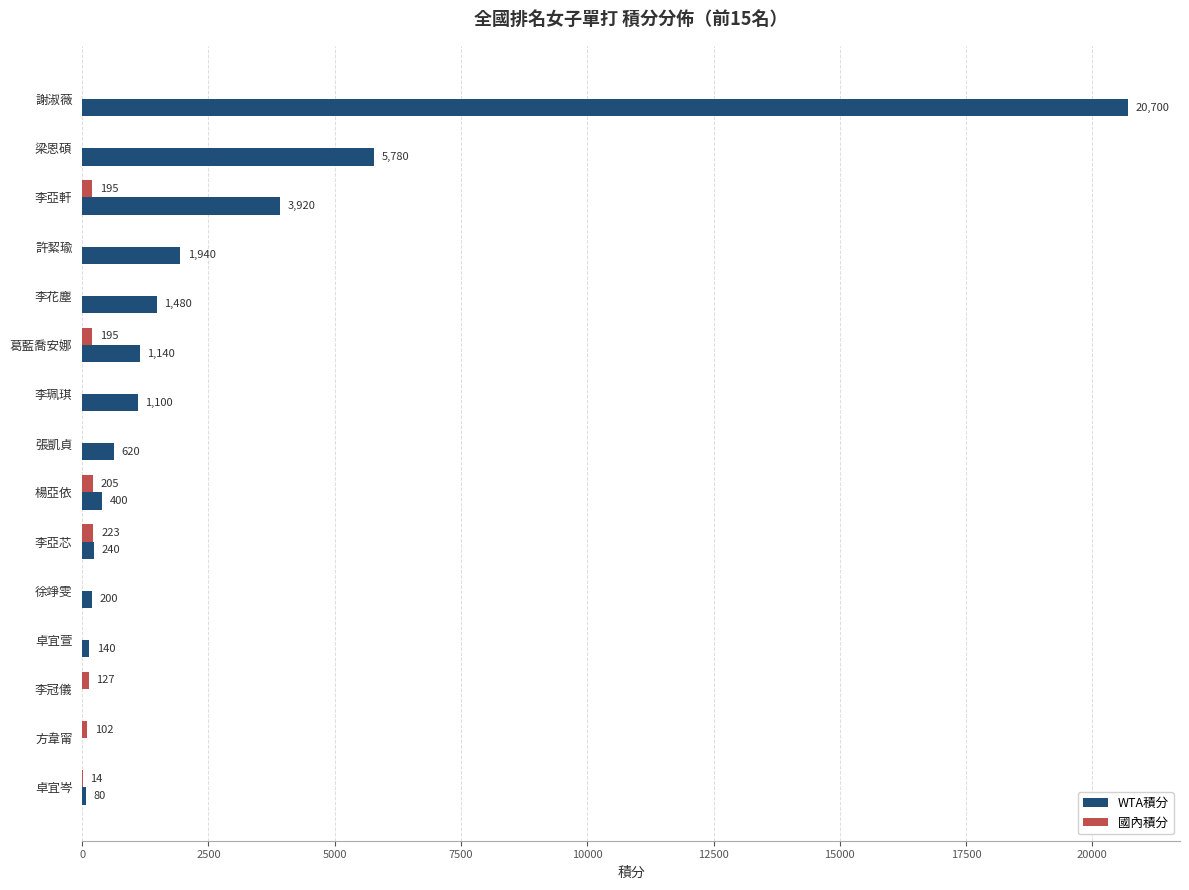

Where is 國內積分 nearest to the value 111?

方韋甯